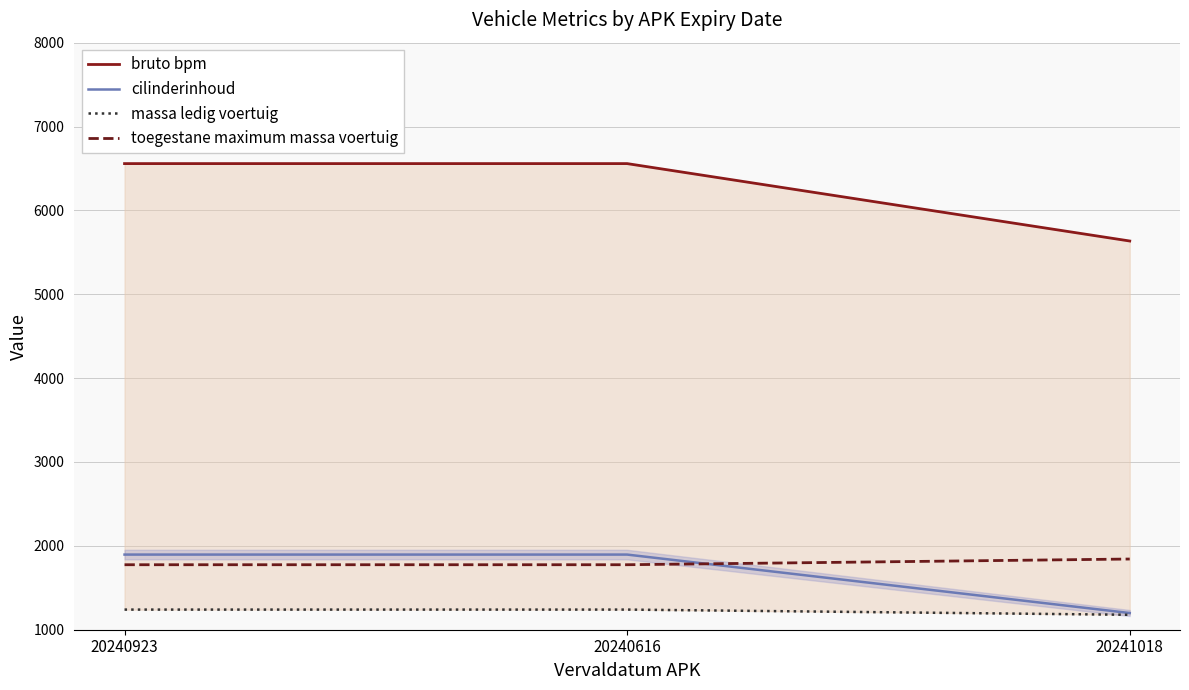

The value of bruto bpm at 20241018 is 7774. True or false?

False